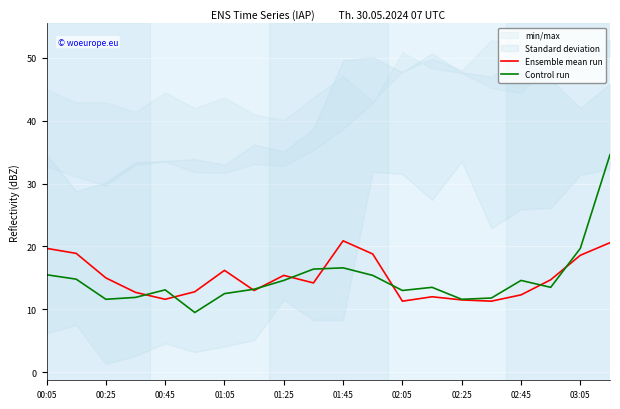

Which series has the widest spread of values?

Control run